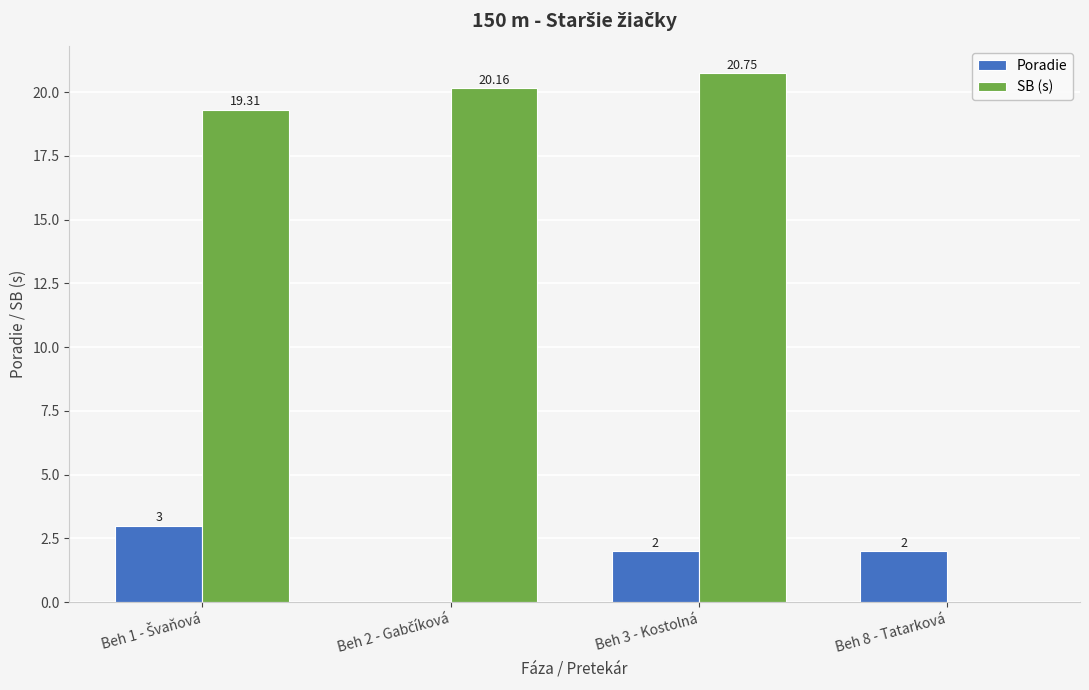

What is the total value across all series at Beh 3 - Kostolná?

22.8